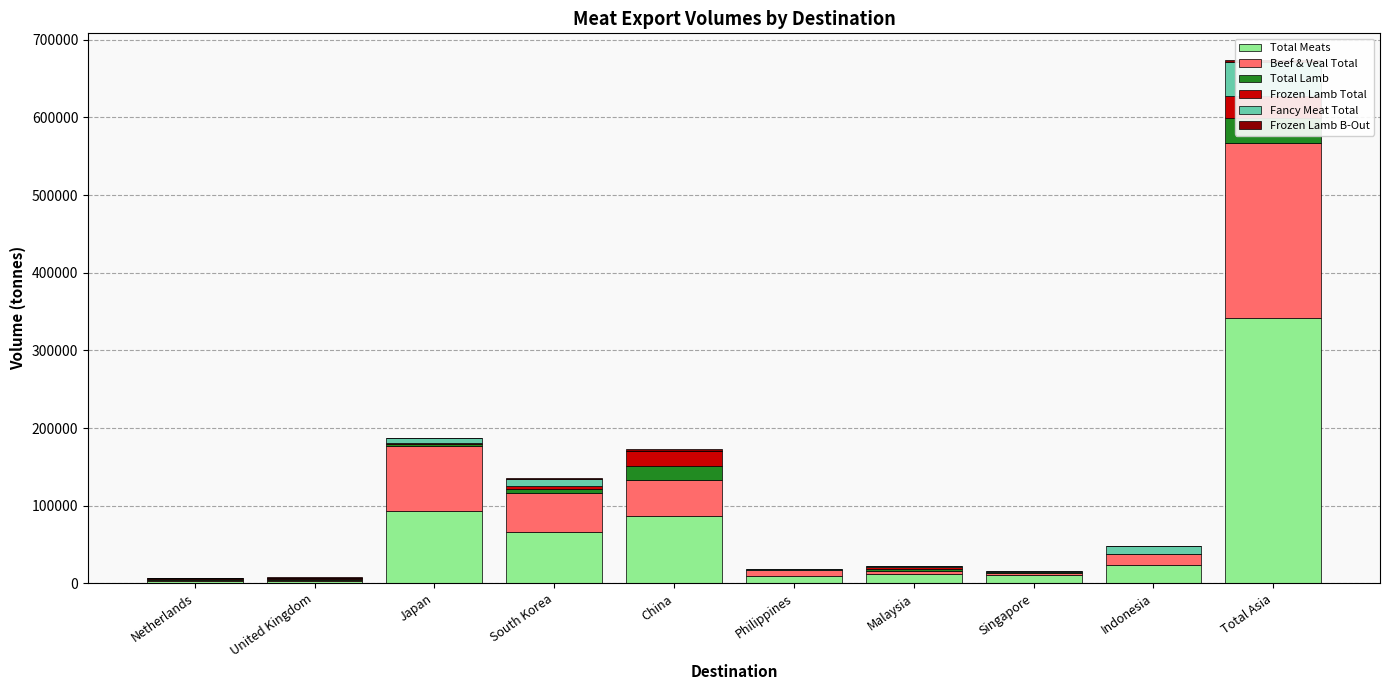

The value of Frozen Lamb B-Out at Philippines is 12.0. True or false?

True